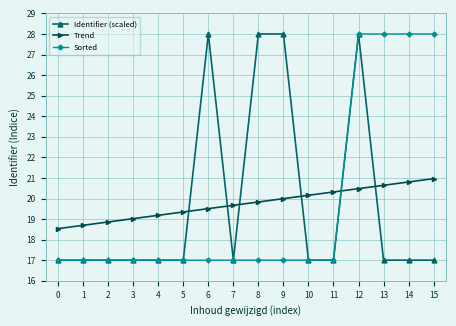

True or false: Identifier (scaled) has a value of 40.0 at 5.

False